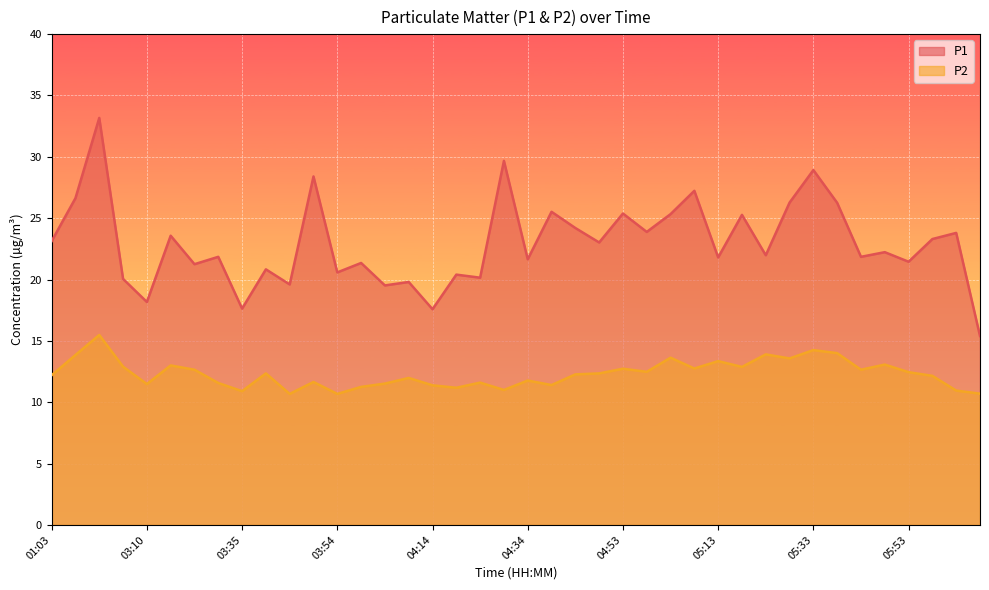

What position from the right is 05:48?

5